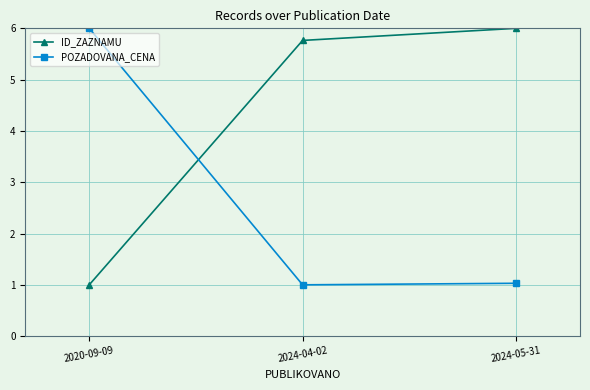

What are all the series names shown in the legend?

ID_ZAZNAMU, POZADOVANA_CENA